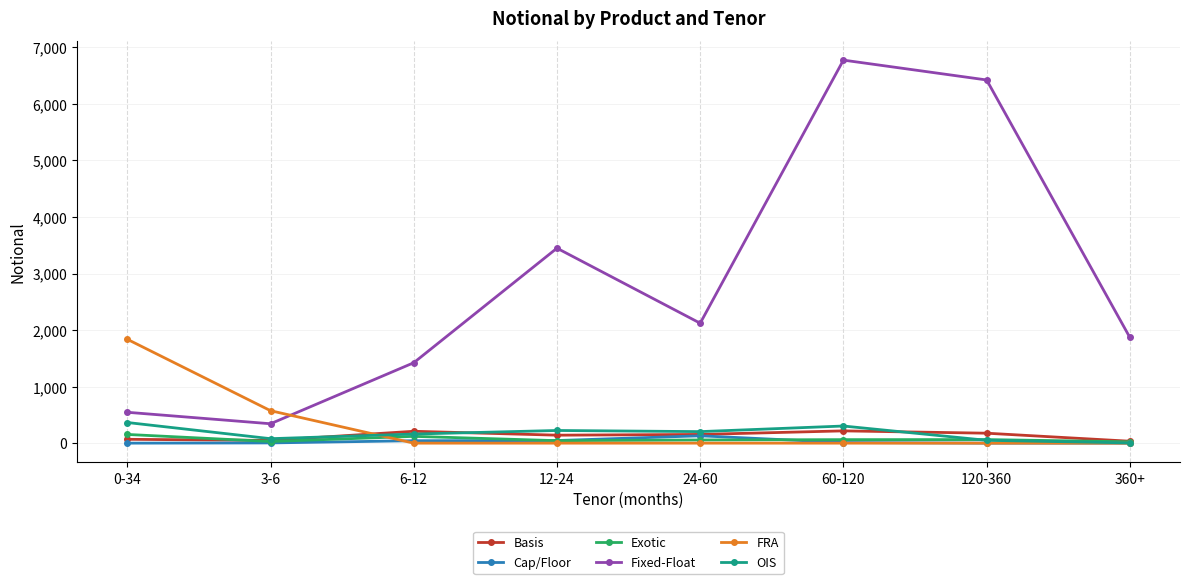

What is the difference between the FRA values at 0-34 and 60-120?

1837